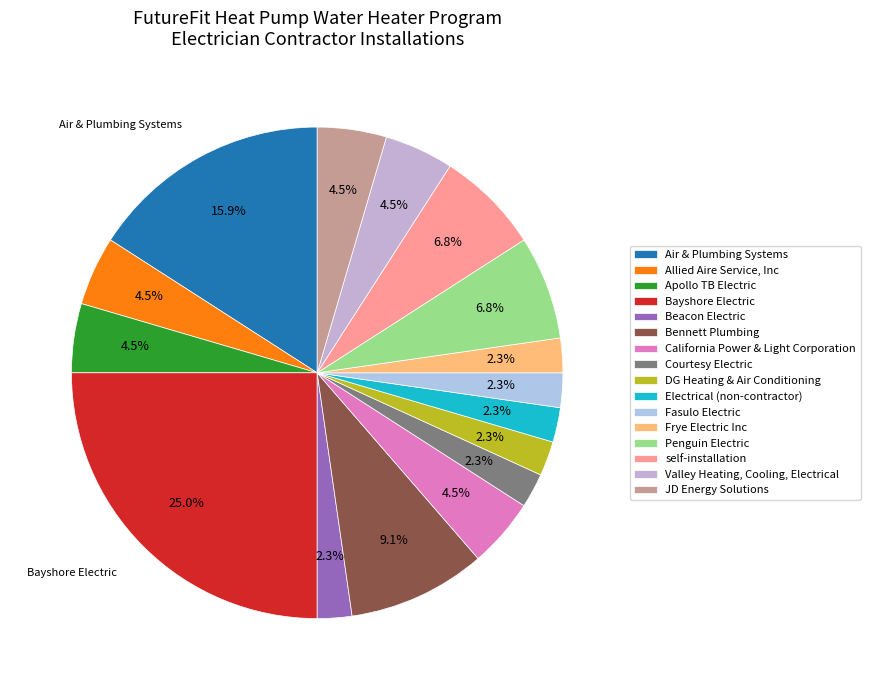

To the nearest percent, what portion does Electrical (non-contractor) represent?

2%